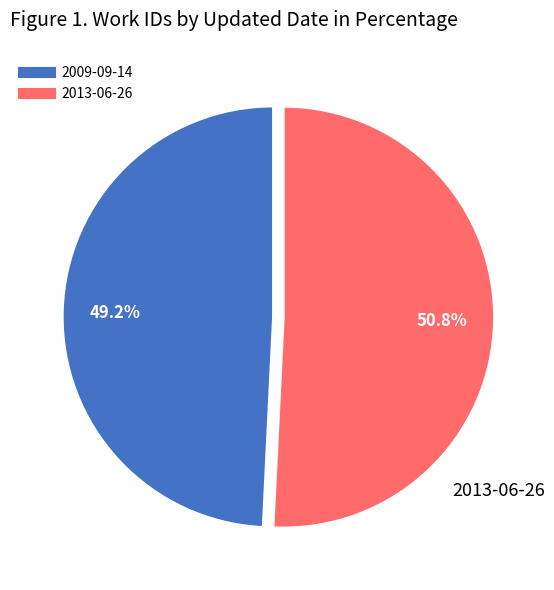

What is the smallest slice in the pie chart?

2009-09-14